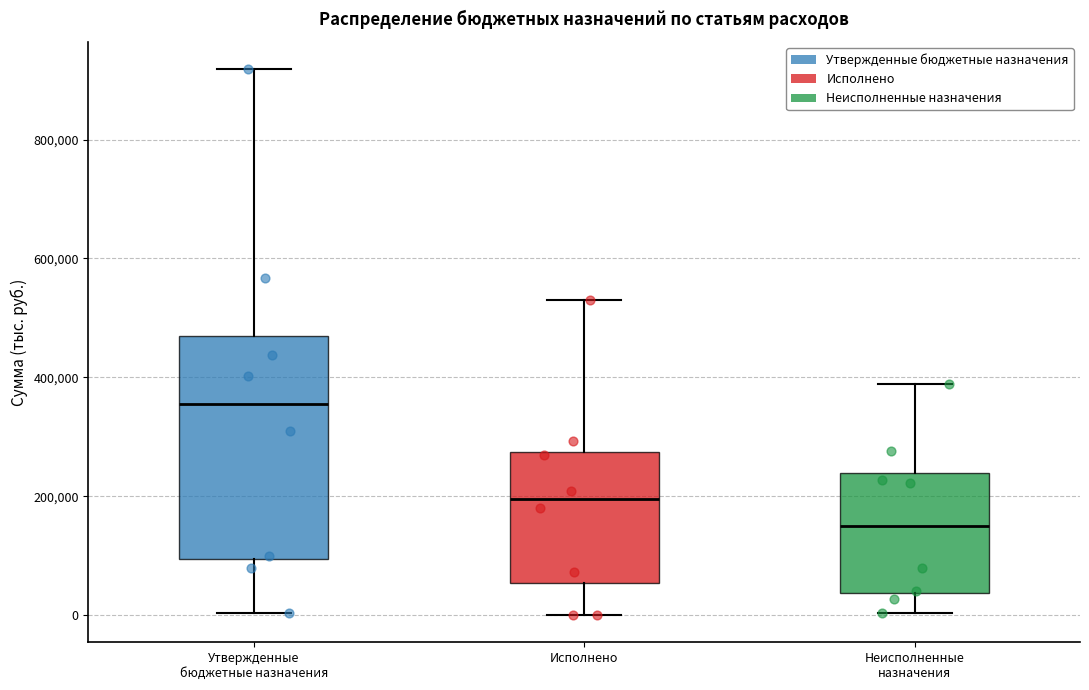

Reading left to right, read every box against the y-axis: the position of its median line, the range the box covers, and the ends of its whiskers. The values are not printed on the chart, so give them approximately, as read against the axis.

Утвержденные бюджетные назначения: median 360000, box 100000 to 460000, whiskers 0 to 920000
Исполнено: median 200000, box 60000 to 280000, whiskers 0 to 540000
Неисполненные назначения: median 160000, box 40000 to 240000, whiskers 0 to 380000